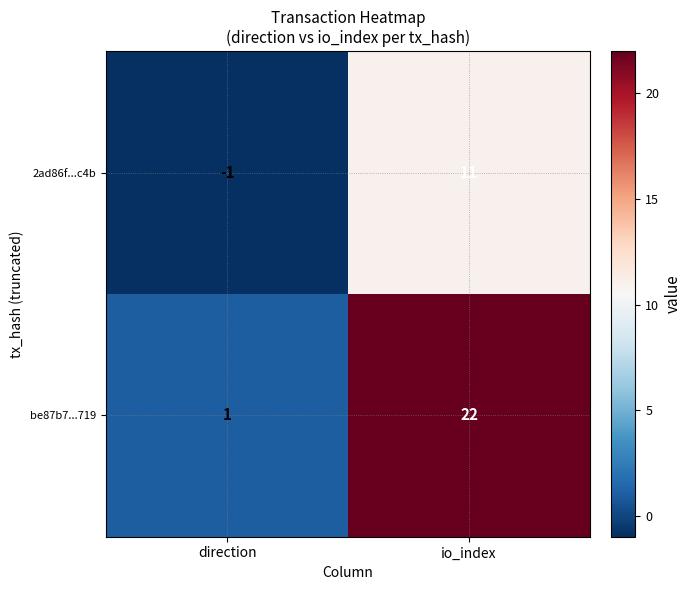

Which series changed the most between direction and io_index?

be87b7...719